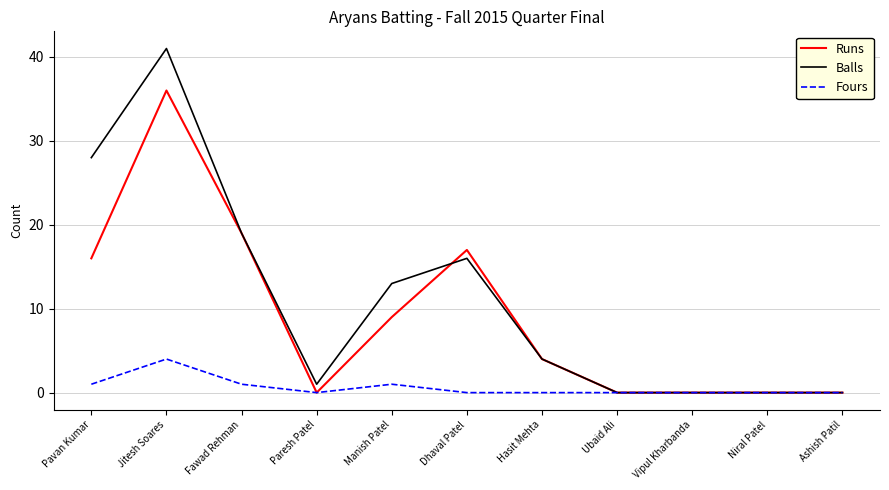

The value of Balls at Vipul Kharbanda is -28. True or false?

False